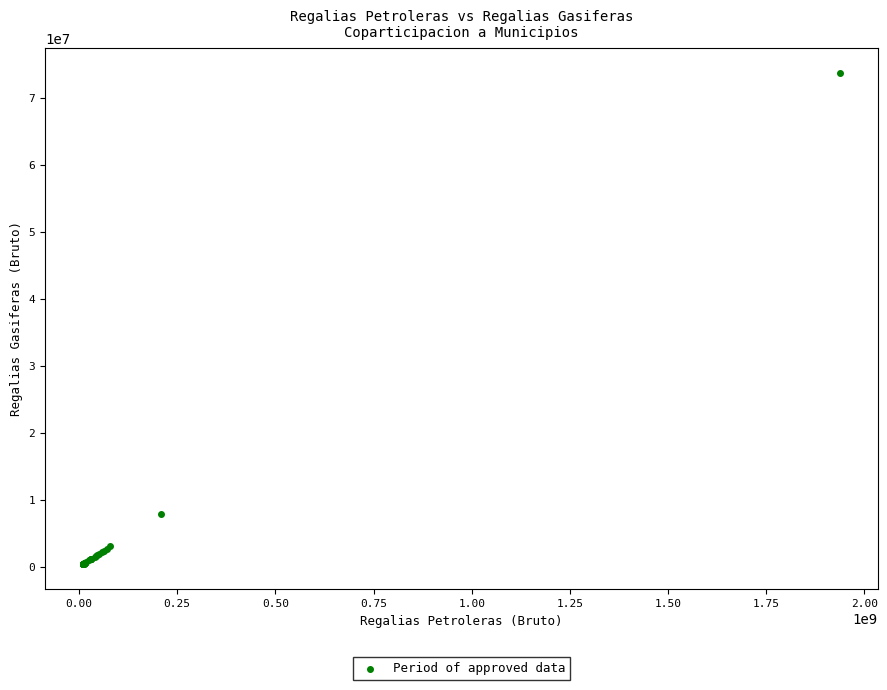

What Y value in the scatter plot is closest to 37052808?

7936148.2